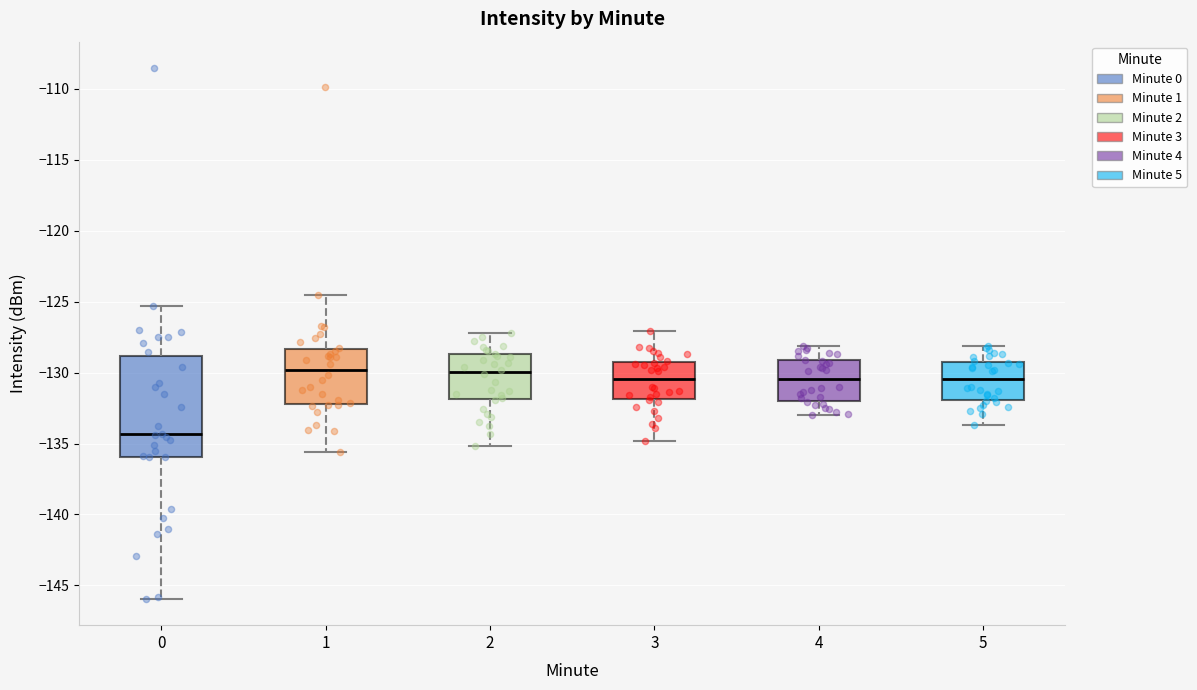

Reading left to right, transcribe this box plot: for each box, give where its median line is, the range the box spans, and where its two whiskers end, as read against the y-axis. The values are not printed on the chart, so give them approximately, as read against the axis.

0: median -134.5, box -136.0 to -129.0, whiskers -146.0 to -125.5
1: median -130.0, box -132.0 to -128.5, whiskers -135.5 to -124.5
2: median -130.0, box -132.0 to -128.5, whiskers -135.0 to -127.0
3: median -130.5, box -132.0 to -129.0, whiskers -135.0 to -127.0
4: median -130.5, box -132.0 to -129.0, whiskers -133.0 to -128.0
5: median -130.5, box -132.0 to -129.0, whiskers -133.5 to -128.0